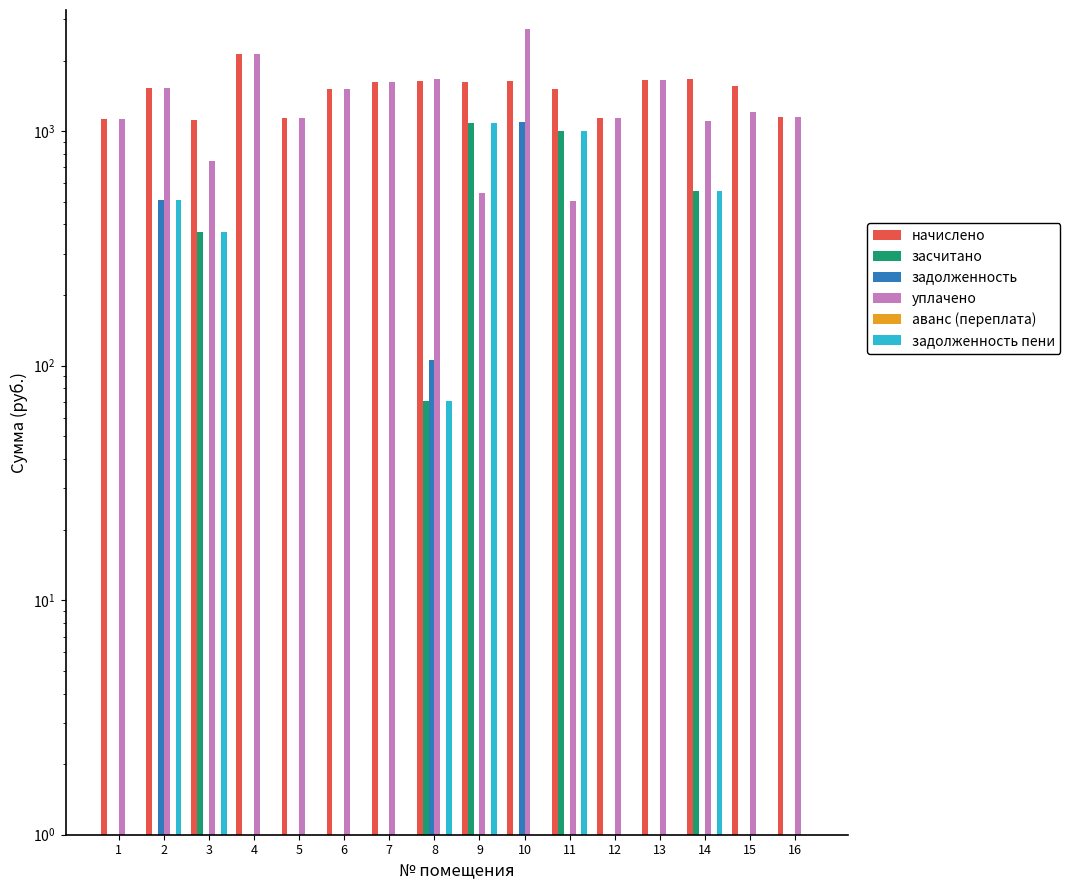

Which has a higher value, 1 or 9?

9